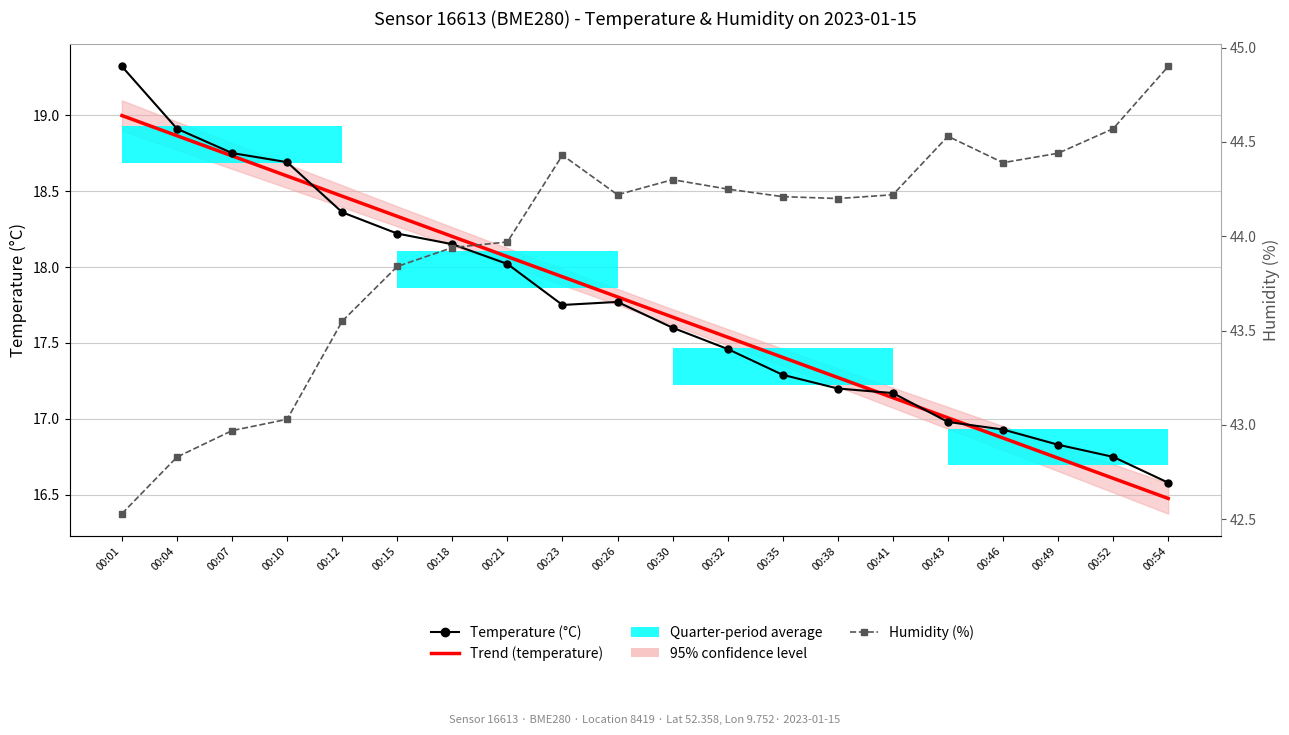

Which series has the largest total across all categories?

Humidity (%)